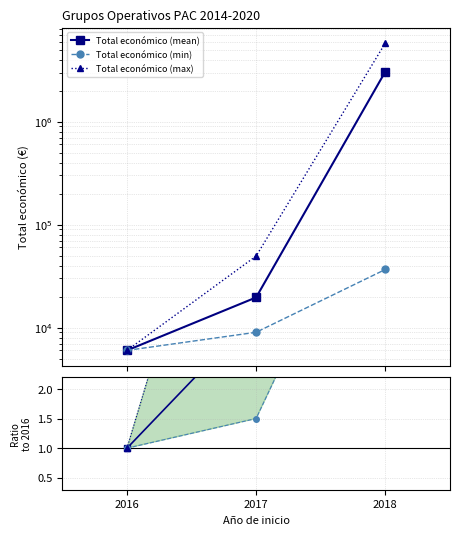

What is the sum of all max ratio values?

974.6